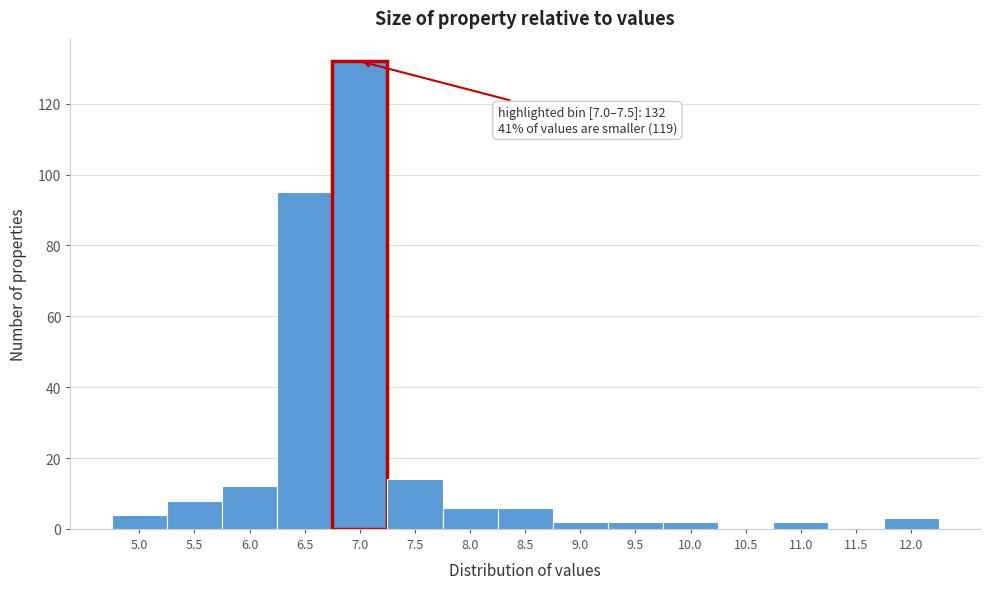

Reading left to right, extract all data points from this chart.

5.0=4	5.5=8	6.0=12	6.5=95	7.0=132	7.5=14	8.0=6	8.5=6	9.0=2	9.5=2	10.0=2	10.5=0	11.0=2	11.5=0	12.0=3